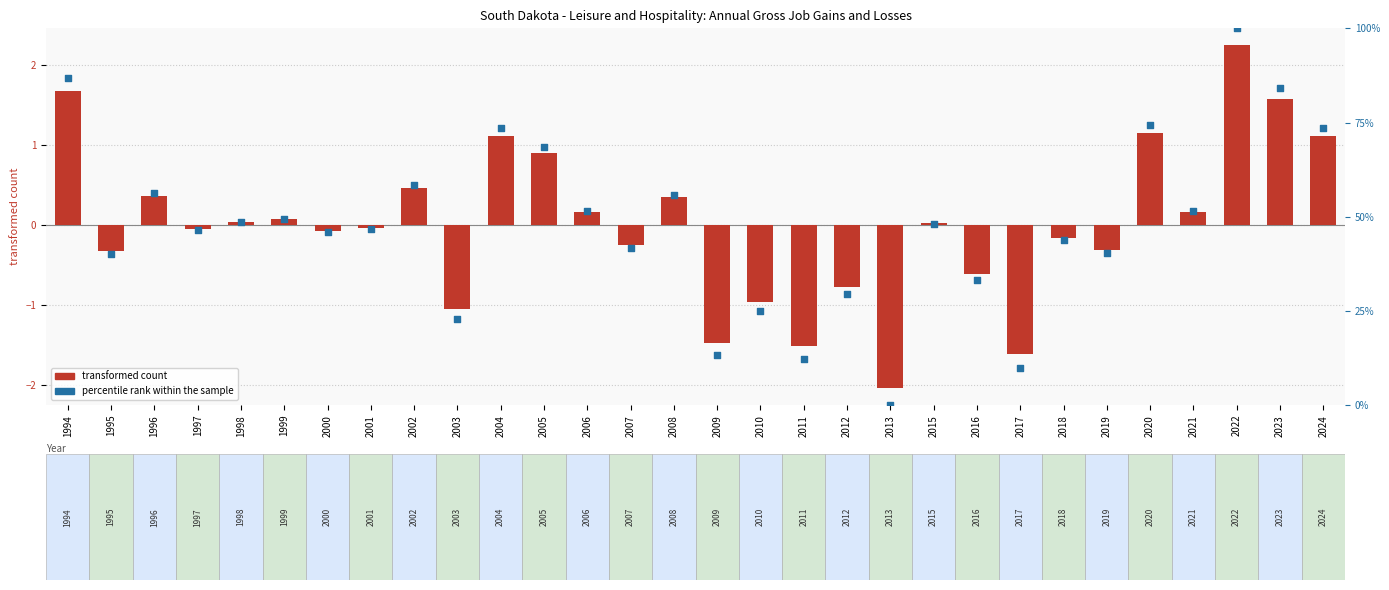

Which series has the widest spread of Y values?

percentile rank within the sample